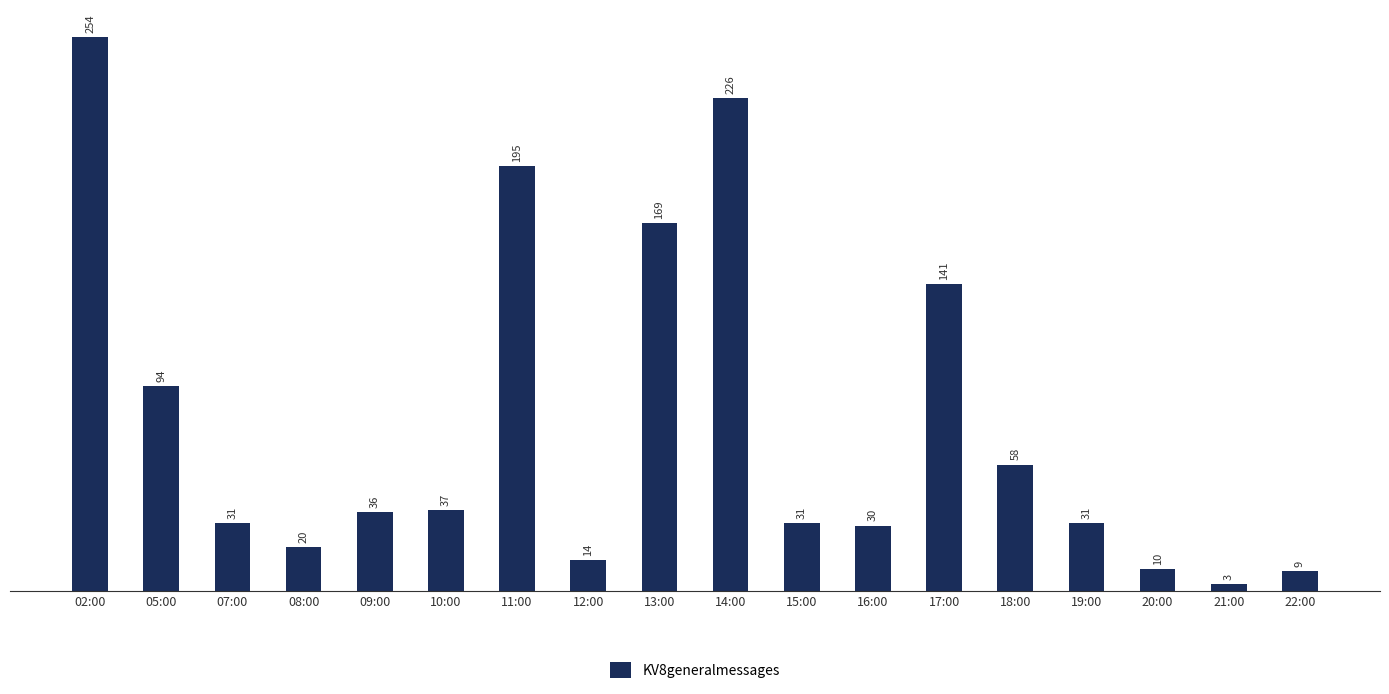

How many data points does each series have?

18